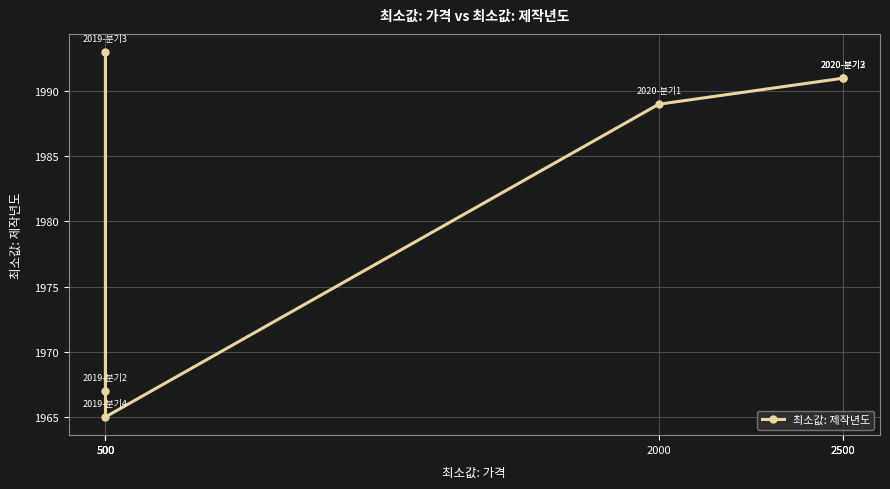

True or false: the data has more than 2 interior local peaks.

False